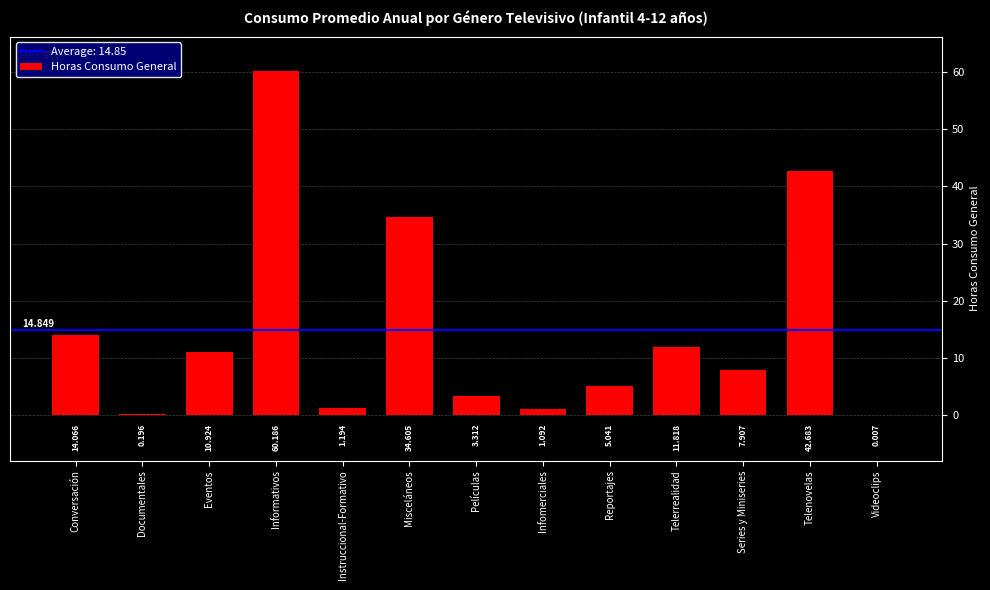

The value at Series y Miniseries is 13.4. True or false?

False